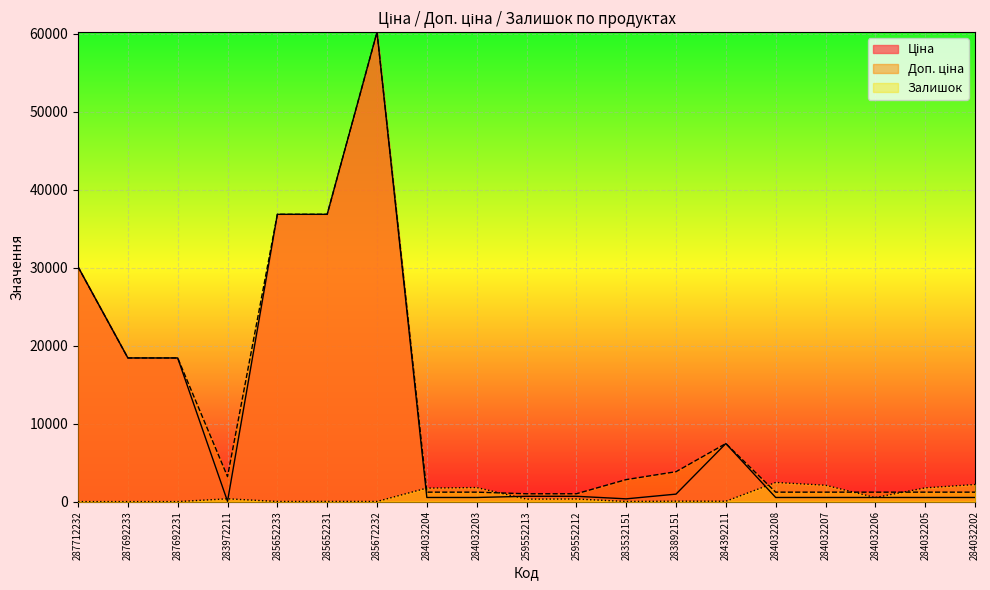

What is the difference between the second highest and second lowest values in the Доп. ціна series?

35837.6